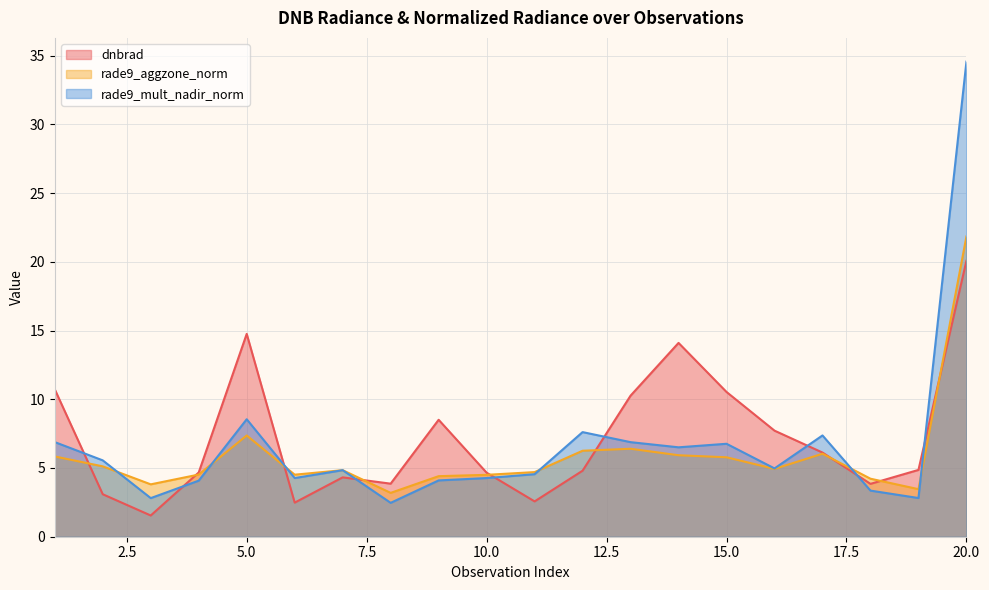

True or false: rade9_mult_nadir_norm has more than 0 points higher than both neighbors.

True